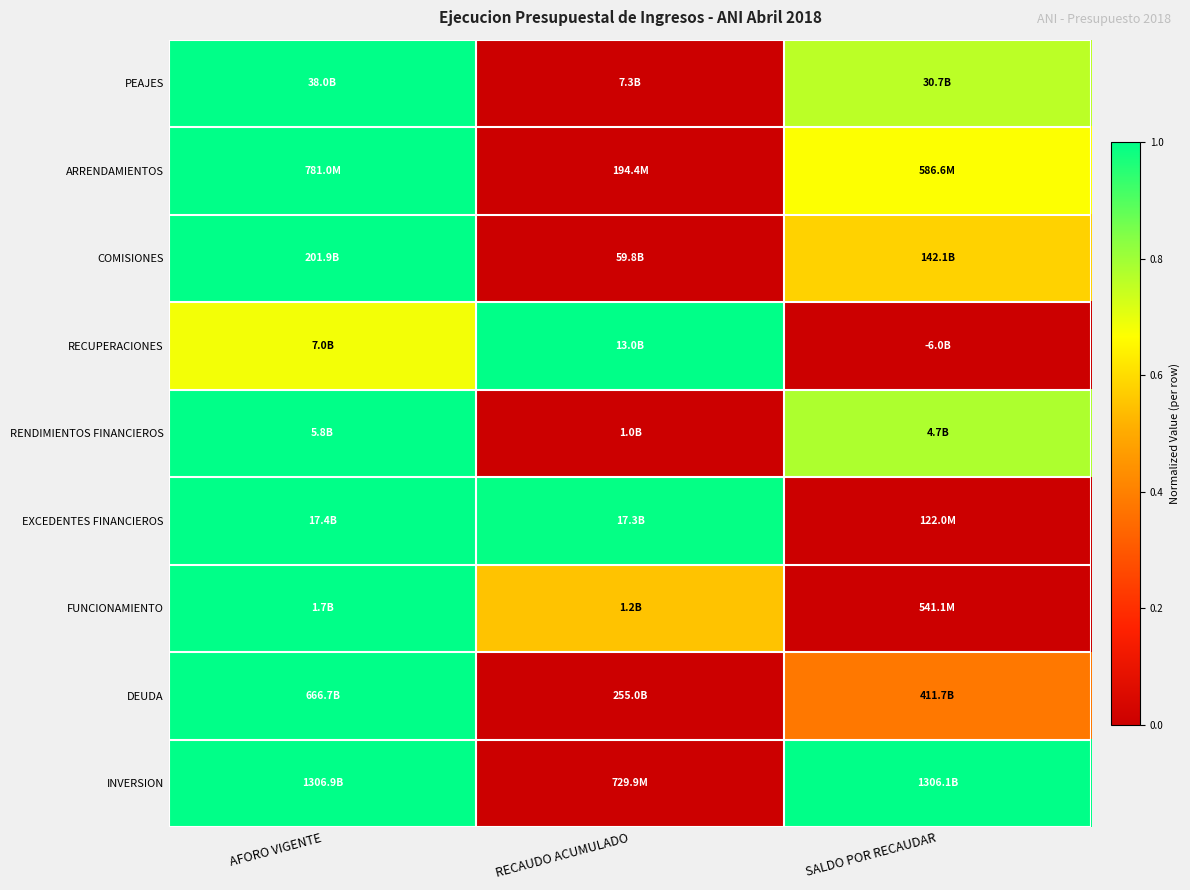

Reading left to right, extract all data points from this chart.

PEAJES: AFORO VIGENTE=1.0	RECAUDO ACUMULADO=0.0	SALDO POR RECAUDAR=0.8
ARRENDAMIENTOS: AFORO VIGENTE=1.0	RECAUDO ACUMULADO=0.0	SALDO POR RECAUDAR=0.7
COMISIONES: AFORO VIGENTE=1.0	RECAUDO ACUMULADO=0.0	SALDO POR RECAUDAR=0.6
RECUPERACIONES: AFORO VIGENTE=0.7	RECAUDO ACUMULADO=1.0	SALDO POR RECAUDAR=0.0
RENDIMIENTOS FINANCIEROS: AFORO VIGENTE=1.0	RECAUDO ACUMULADO=0.0	SALDO POR RECAUDAR=0.8
EXCEDENTES FINANCIEROS: AFORO VIGENTE=1.0	RECAUDO ACUMULADO=1.0	SALDO POR RECAUDAR=0.0
FUNCIONAMIENTO: AFORO VIGENTE=1.0	RECAUDO ACUMULADO=0.5	SALDO POR RECAUDAR=0.0
DEUDA: AFORO VIGENTE=1.0	RECAUDO ACUMULADO=0.0	SALDO POR RECAUDAR=0.4
INVERSION: AFORO VIGENTE=1.0	RECAUDO ACUMULADO=0.0	SALDO POR RECAUDAR=1.0